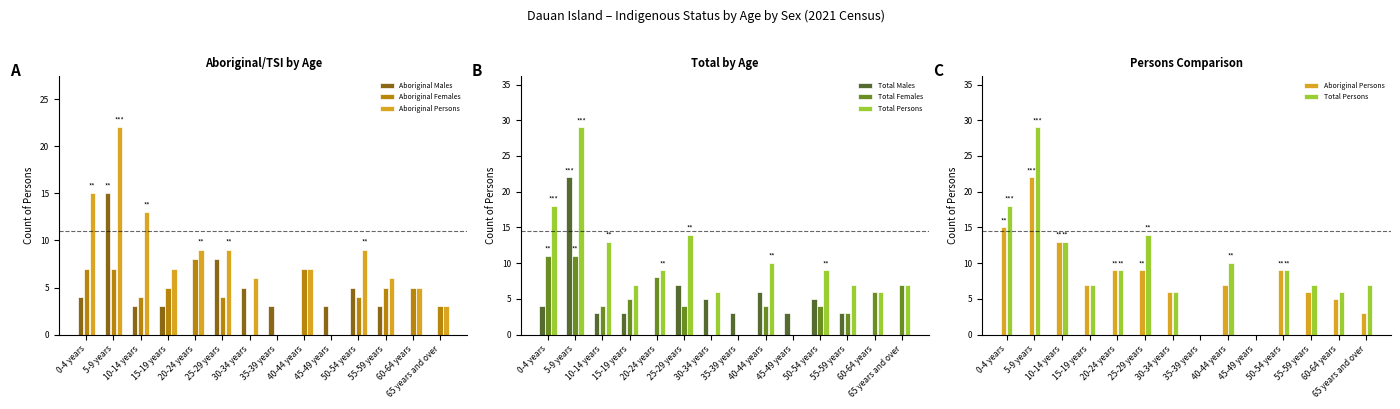

Between 20-24 years and 30-34 years, which is larger?

30-34 years